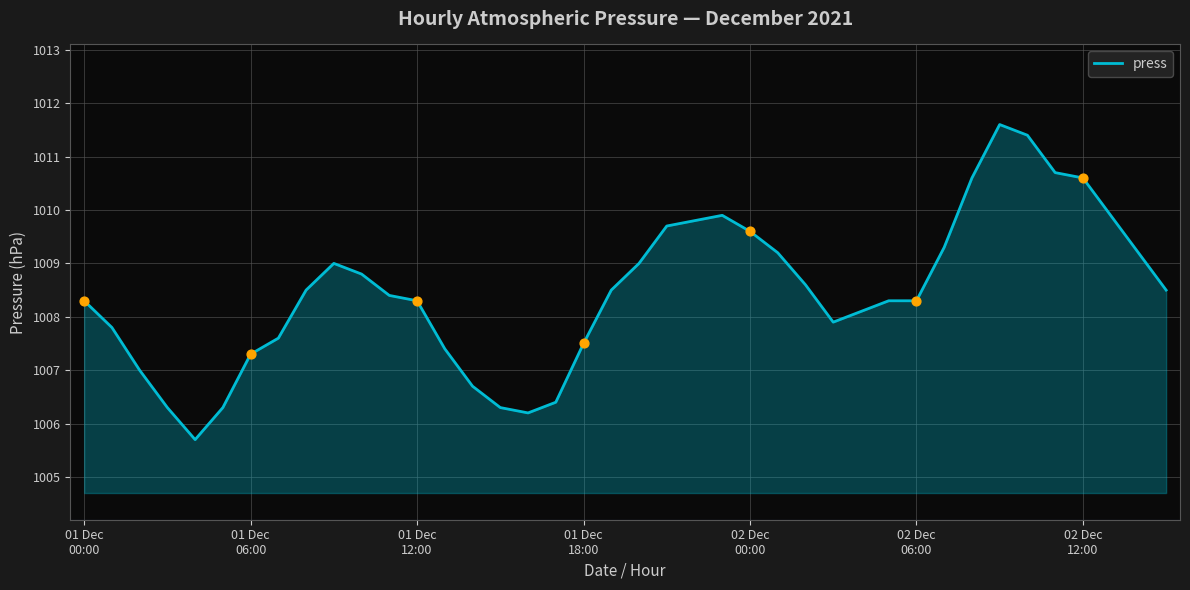

What is the smallest value displayed?

1005.7